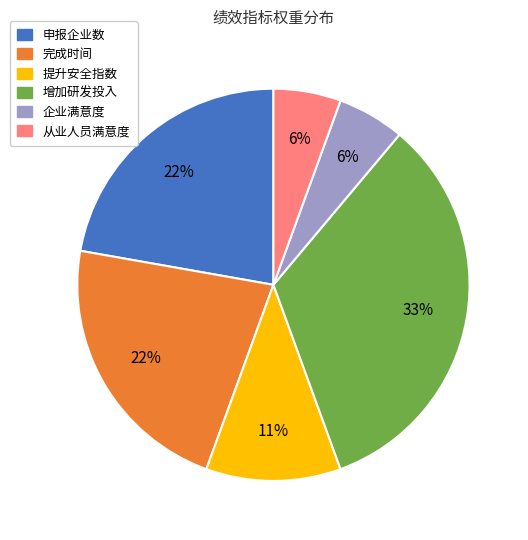

To the nearest percent, what percentage of the pie is 增加研发投入?

33%